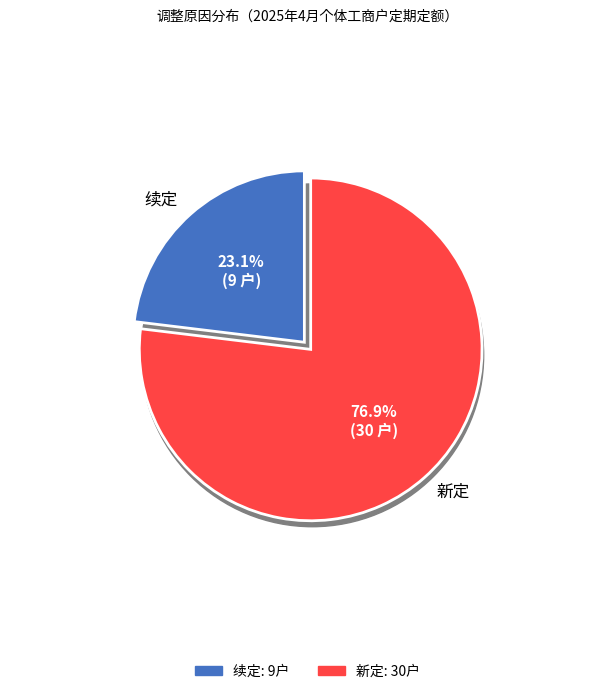

Rank the categories by value from highest to lowest.

新定, 续定